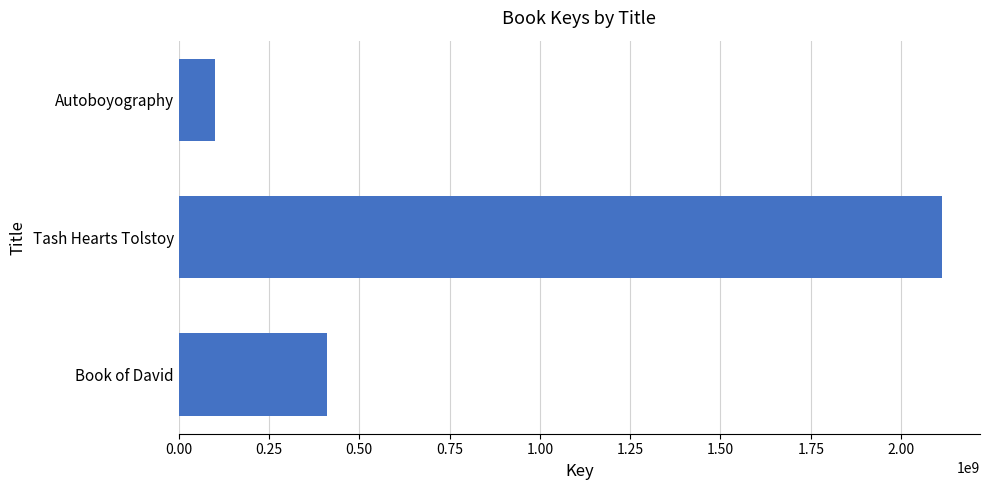

Is it true that the value at Book of David is 410550899?

True